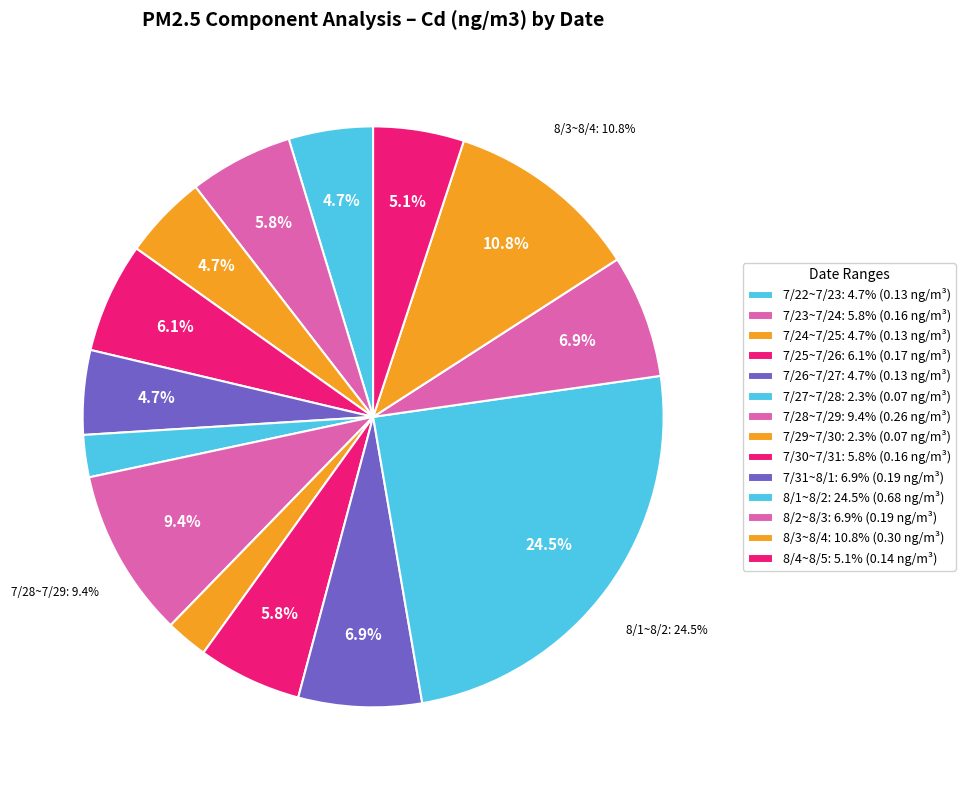

Which has a higher value, 7/29~7/30 or 7/31~8/1?

7/31~8/1